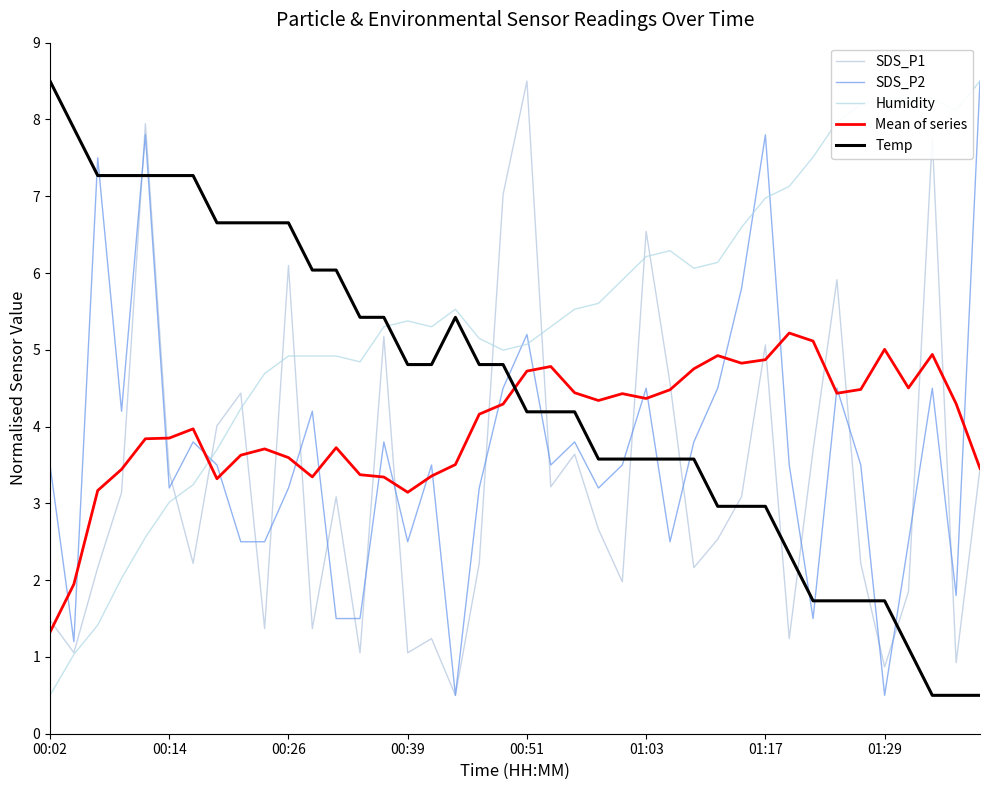

What is the maximum value for Humidity?

8.5